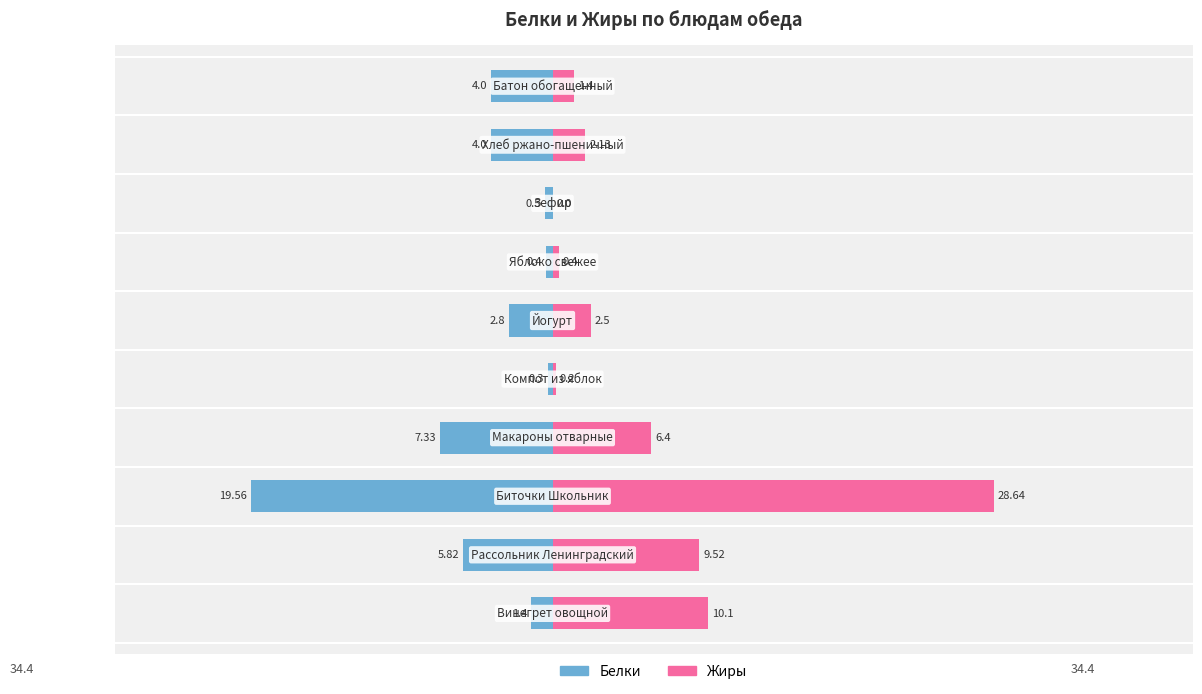

What is the maximum value shown in the chart?

28.6